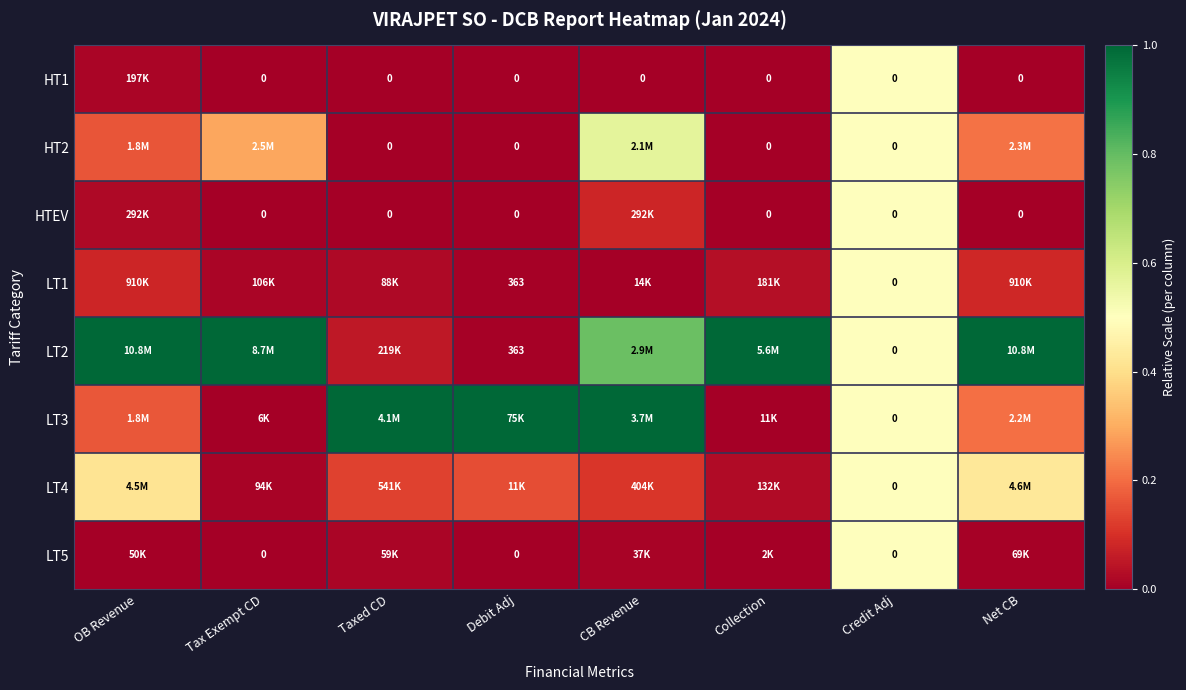

Is it true that HT2 equals 0.5 at Credit Adj?

True